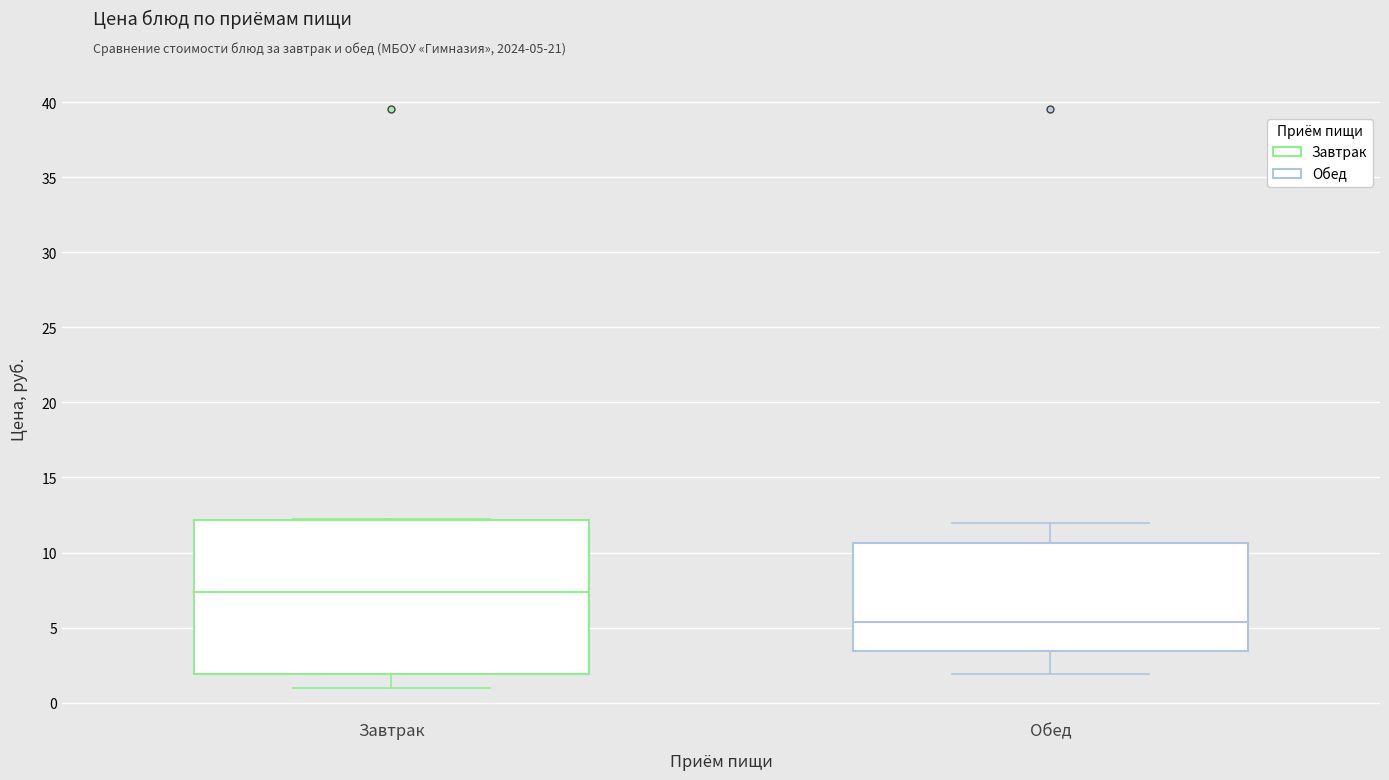

Reading left to right, read every box against the y-axis: the position of its median line, the range the box covers, and the ends of its whiskers. The values are not printed on the chart, so give them approximately, as read against the axis.

Завтрак: median 7.5, box 2.0 to 12.0, whiskers 1.0 to 12.5
Обед: median 5.5, box 3.5 to 10.5, whiskers 2.0 to 12.0